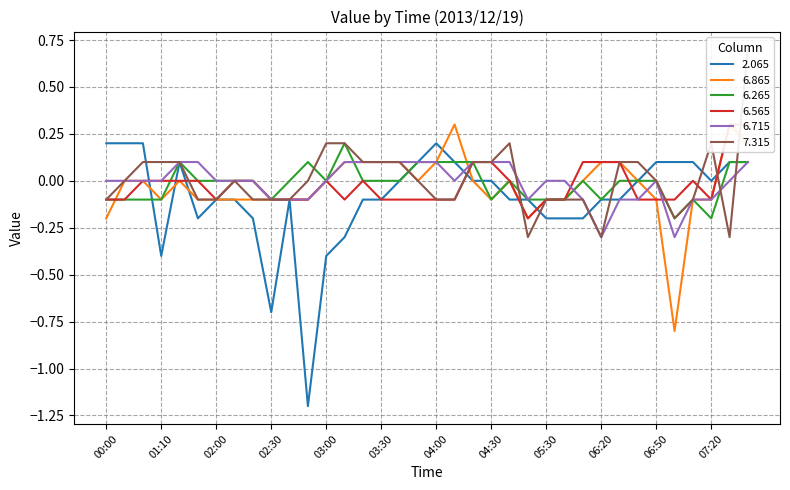

Which series has the largest range (max minus min)?

2.065